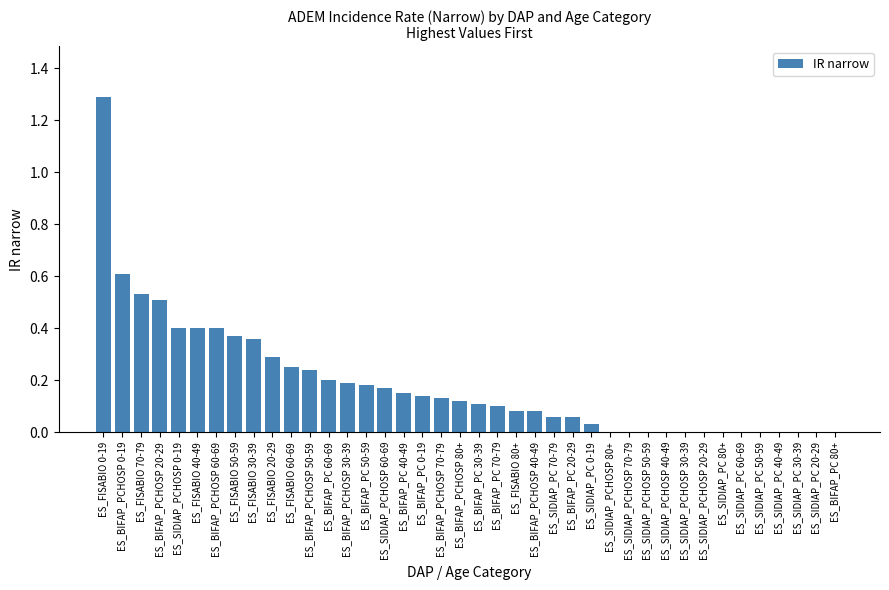

What is the sum of all values?

7.5